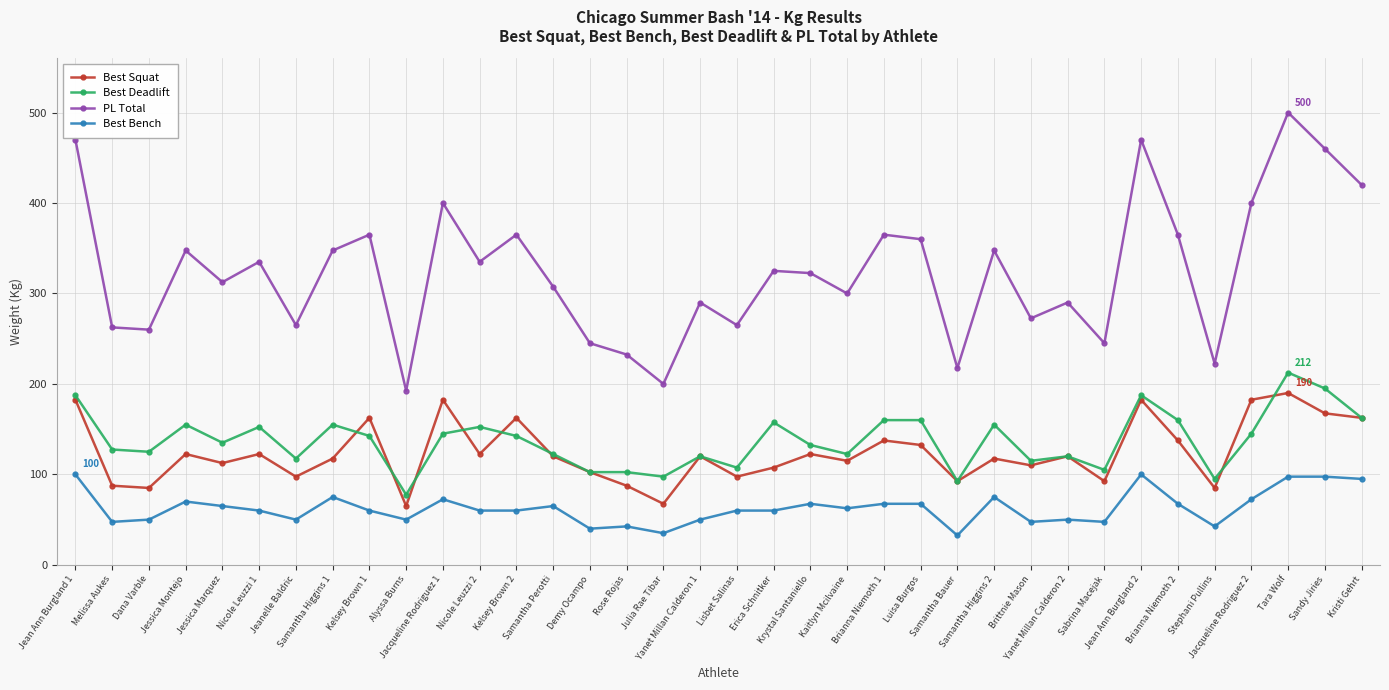

Reading left to right, extract all data points from this chart.

Best Squat: 182.5	87.5	85.0	122.5	112.5	122.5	97.5	117.5	162.5	65.0	182.5	122.5	162.5	120.0	102.5	87.5	67.5	120.0	97.5	107.5	122.5	115.0	137.5	132.5	92.5	117.5	110.0	120.0	92.5	182.5	137.5	85.0	182.5	190.0	167.5	162.5
Best Deadlift: 187.5	127.5	125.0	155.0	135.0	152.5	117.5	155.0	142.5	77.5	145.0	152.5	142.5	122.5	102.5	102.5	97.5	120.0	107.5	157.5	132.5	122.5	160.0	160.0	92.5	155.0	115.0	120.0	105.0	187.5	160.0	95.0	145.0	212.5	195.0	162.5
PL Total: 470.0	262.5	260.0	347.5	312.5	335.0	265.0	347.5	365.0	192.5	400.0	335.0	365.0	307.5	245.0	232.5	200.0	290.0	265.0	325.0	322.5	300.0	365.0	360.0	217.5	347.5	272.5	290.0	245.0	470.0	365.0	222.5	400.0	500.0	460.0	420.0
Best Bench: 100.0	47.5	50.0	70.0	65.0	60.0	50.0	75.0	60.0	50.0	72.5	60.0	60.0	65.0	40.0	42.5	35.0	50.0	60.0	60.0	67.5	62.5	67.5	67.5	32.5	75.0	47.5	50.0	47.5	100.0	67.5	42.5	72.5	97.5	97.5	95.0